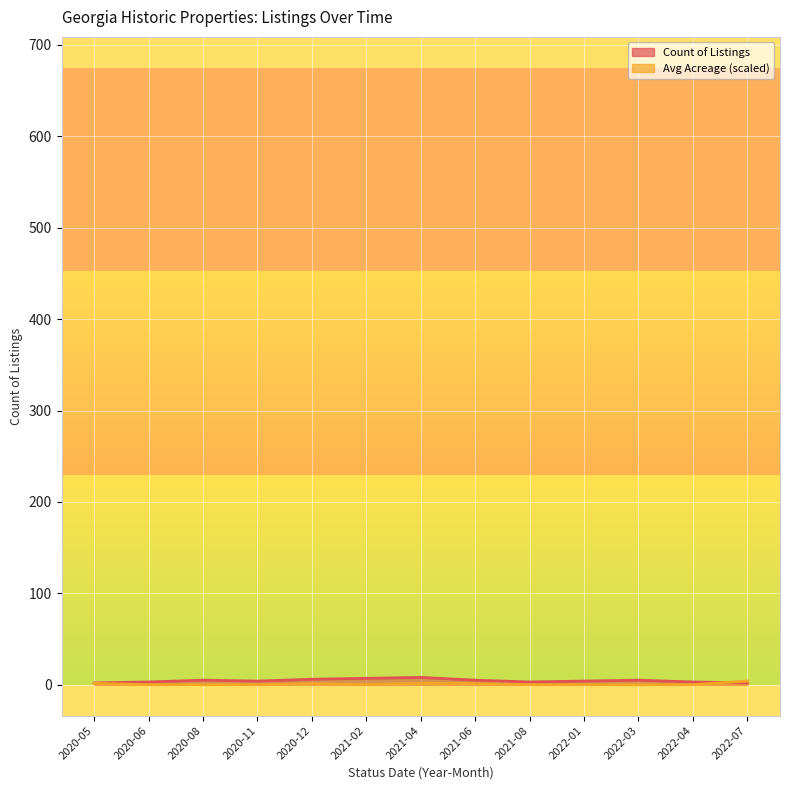

How many intersections are there between Count of Listings and Avg Acreage?

1